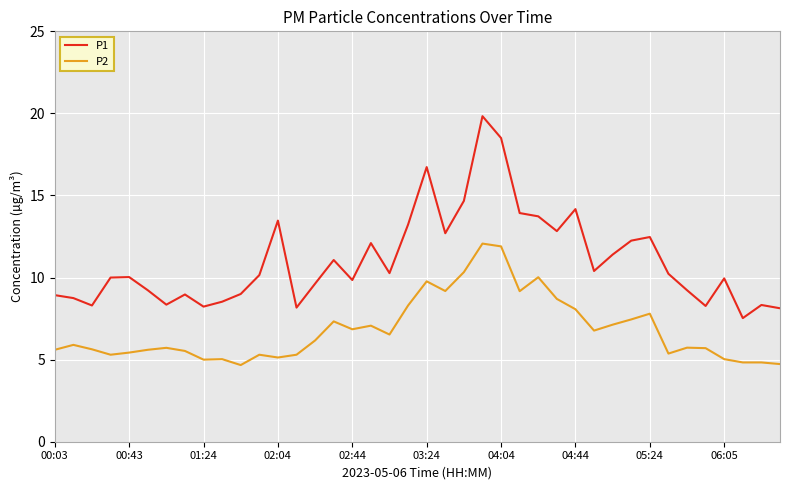

What is the smallest value displayed?

4.7